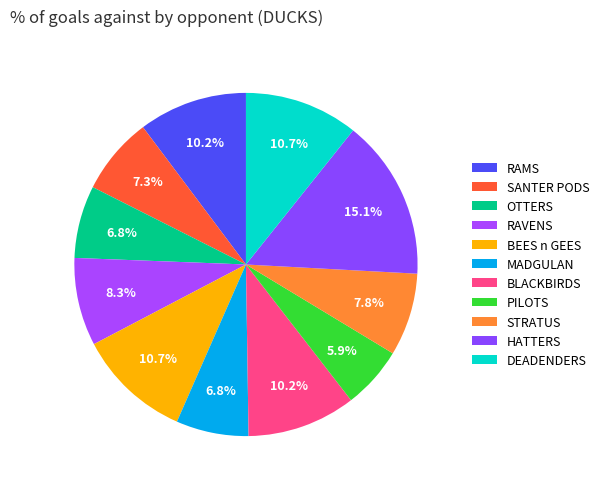

Which slice is the smallest?

PILOTS